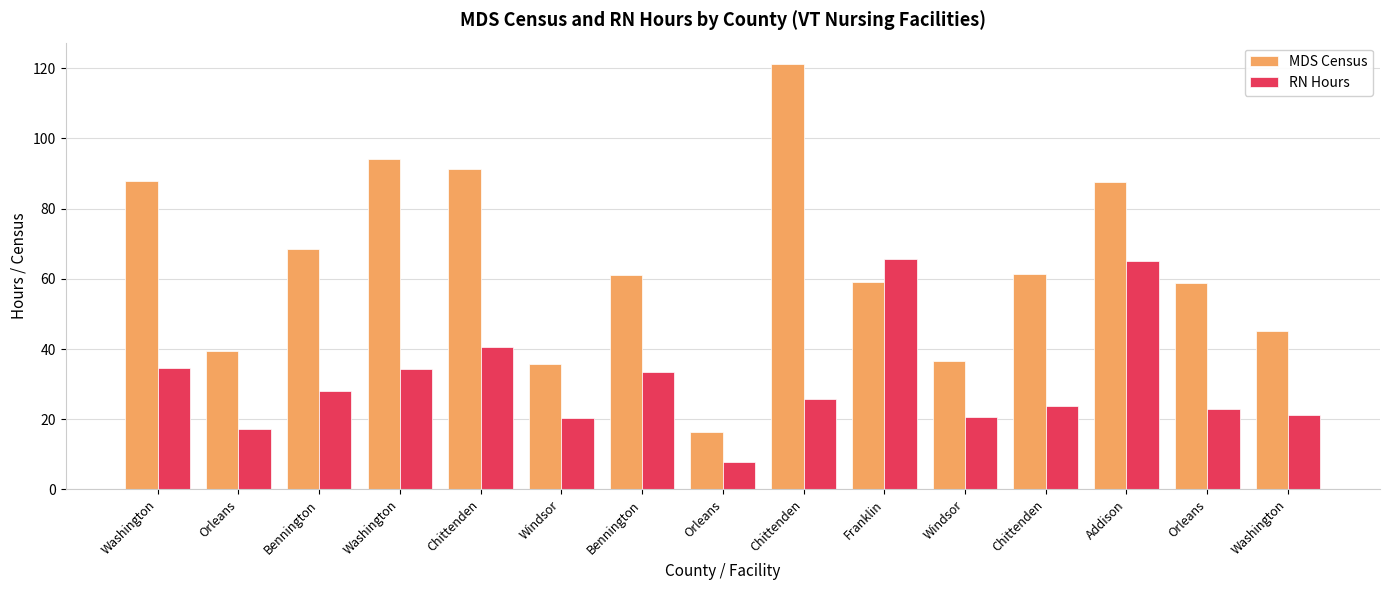

Reading left to right, list all the values displayed in this chart.

MDS Census: 87.9	39.3	68.4	94.0	91.2	35.8	61.0	16.2	121.2	59.0	36.5	61.4	87.5	58.7	45.0
RN Hours: 34.5	17.1	27.9	34.2	40.5	20.4	33.4	7.9	25.7	65.7	20.7	23.7	65.2	22.9	21.1